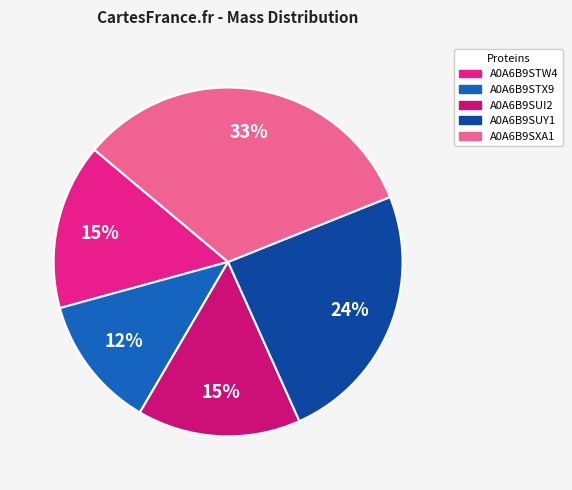

What percentage is the A0A6B9STX9 slice, to the nearest percent?

12%